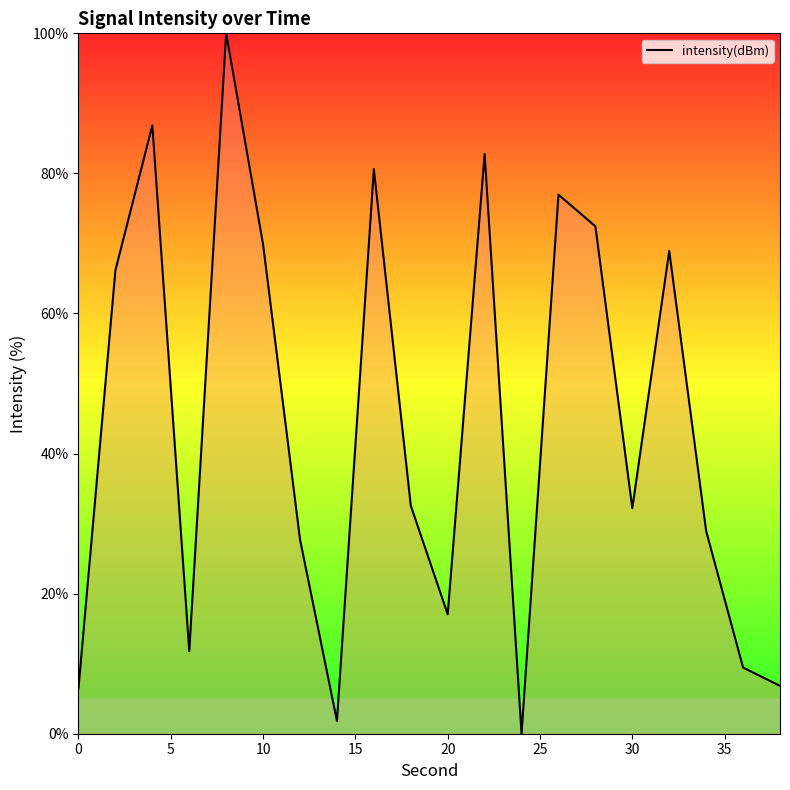

What is the maximum value shown in the chart?

100.0